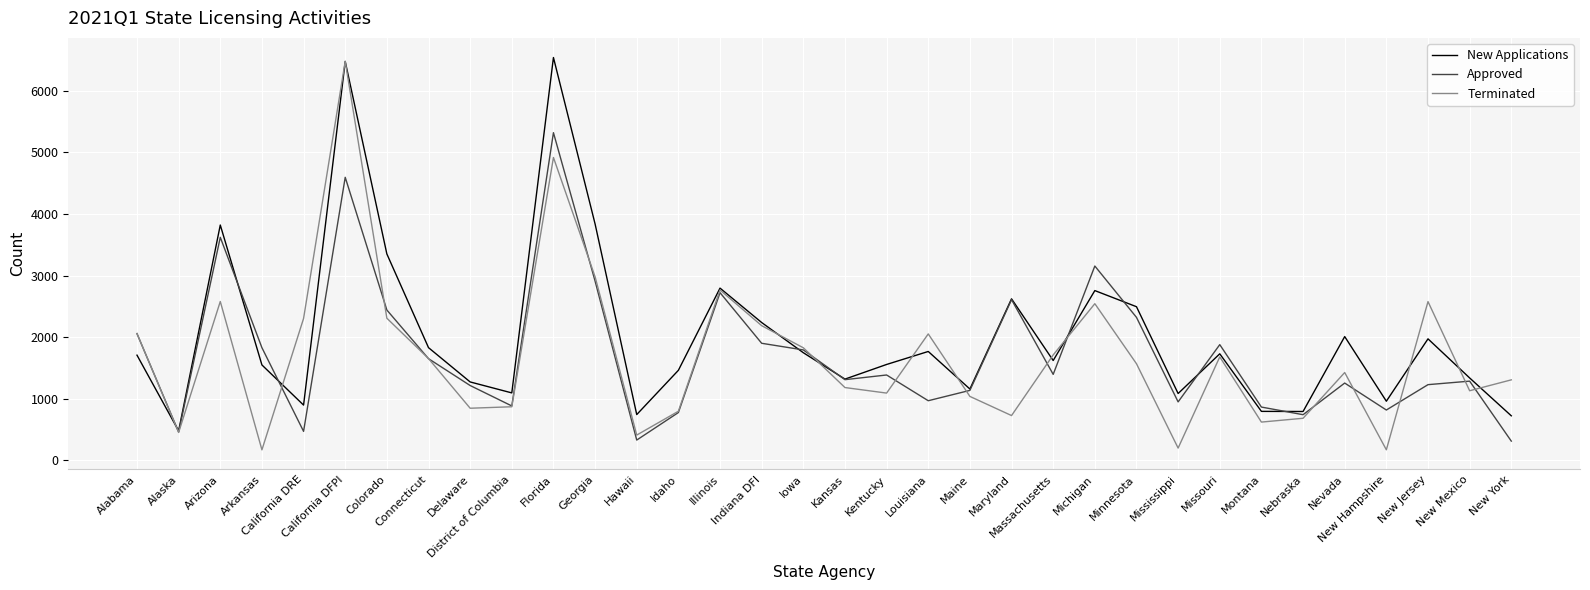

What is the greatest value displayed?

6543